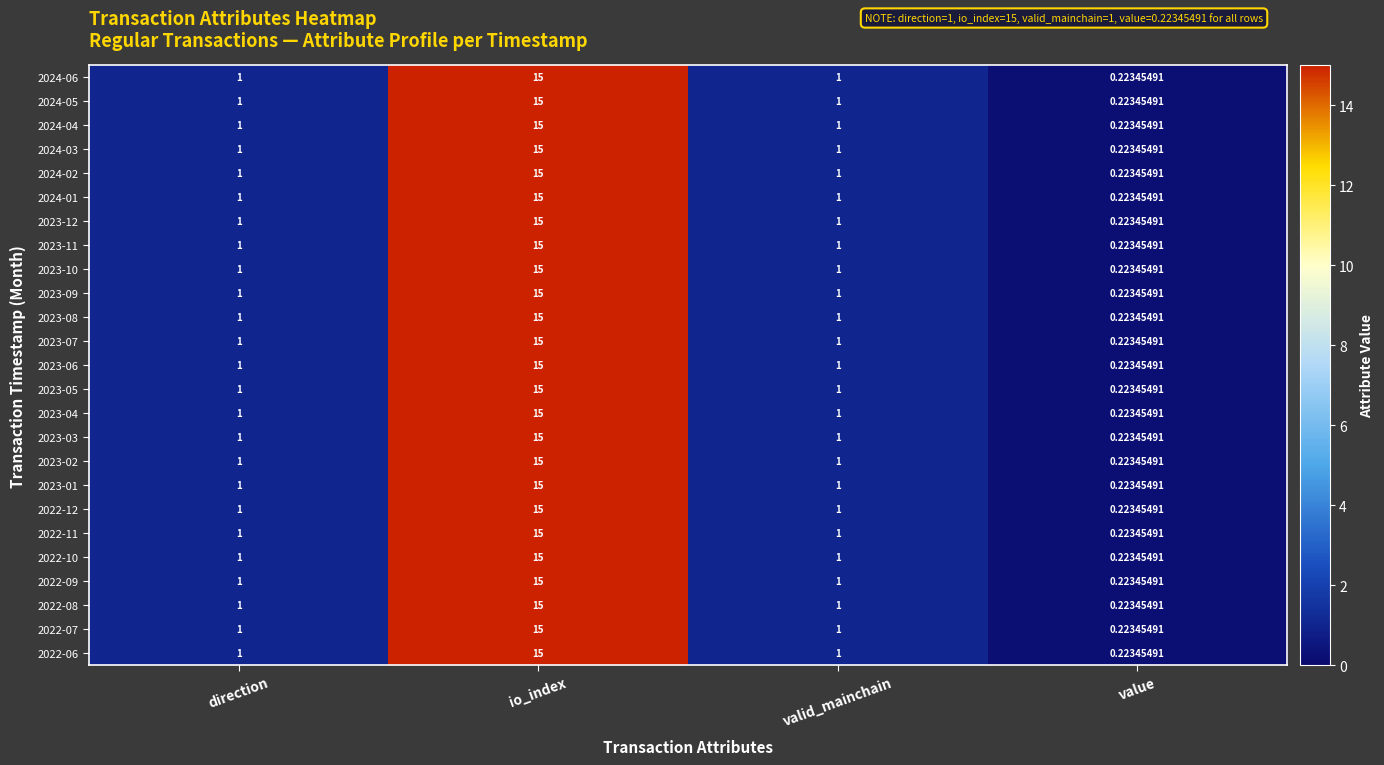

At which category does the chart reach its minimum across all series?

value